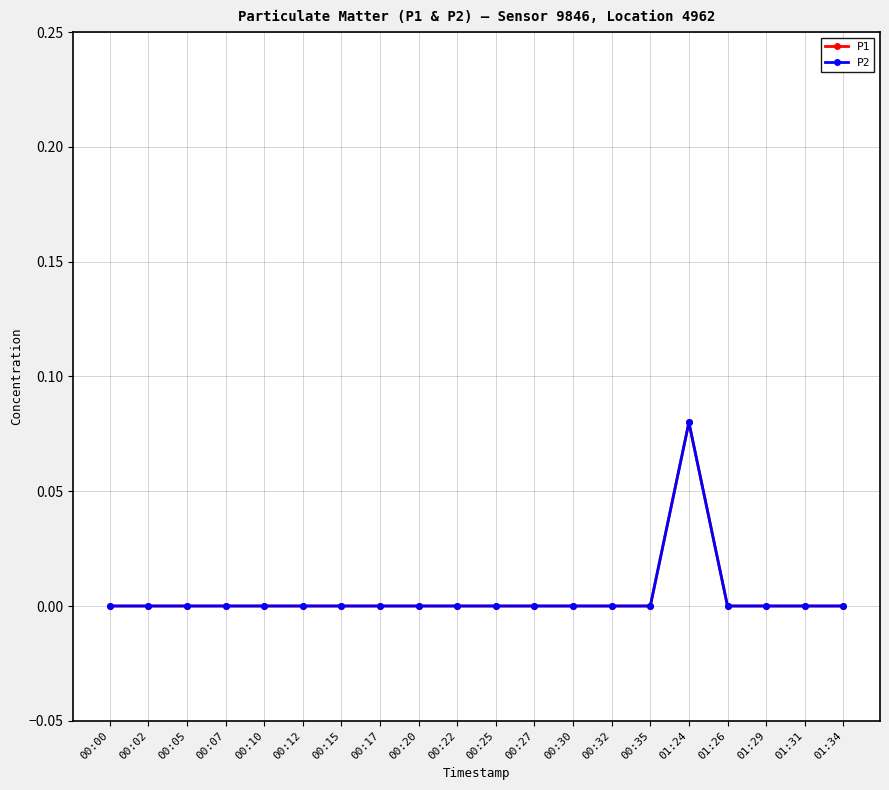

How many interior local peaks does the P1 series have?

1